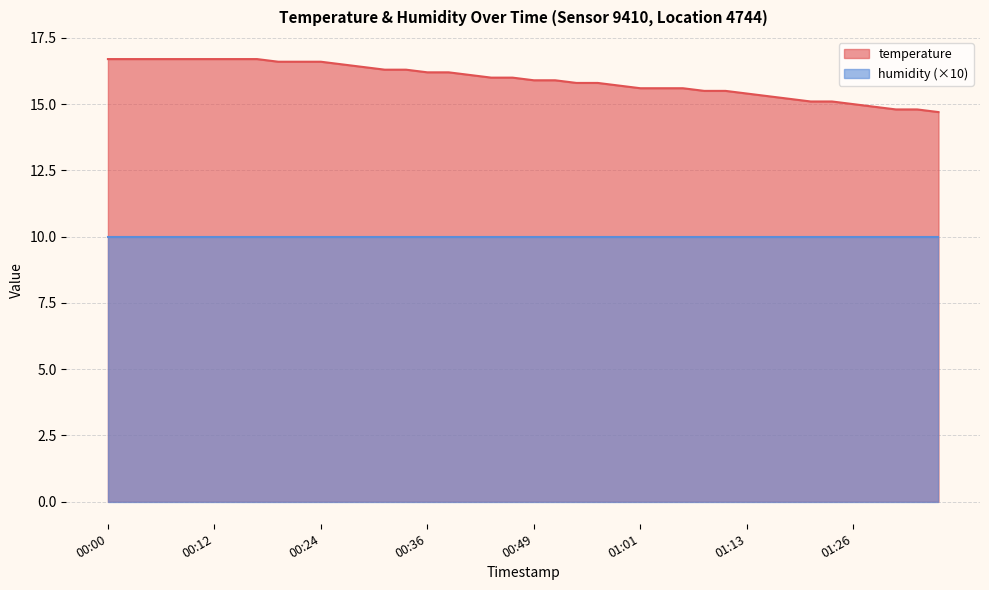

Reading left to right, list all the values displayed in this chart.

00:00=16.7	00:02=16.7	00:04=16.7	00:07=16.7	00:09=16.7	00:12=16.7	00:14=16.7	00:17=16.7	00:19=16.6	00:22=16.6	00:24=16.6	00:27=16.5	00:29=16.4	00:31=16.3	00:34=16.3	00:36=16.2	00:39=16.2	00:41=16.1	00:44=16.0	00:46=16.0	00:49=15.9	00:51=15.9	00:54=15.8	00:56=15.8	00:59=15.7	01:01=15.6	01:03=15.6	01:06=15.6	01:08=15.5	01:11=15.5	01:13=15.4	01:16=15.3	01:18=15.2	01:21=15.1	01:23=15.1	01:26=15.0	01:28=14.9	01:31=14.8	01:33=14.8	01:35=14.7